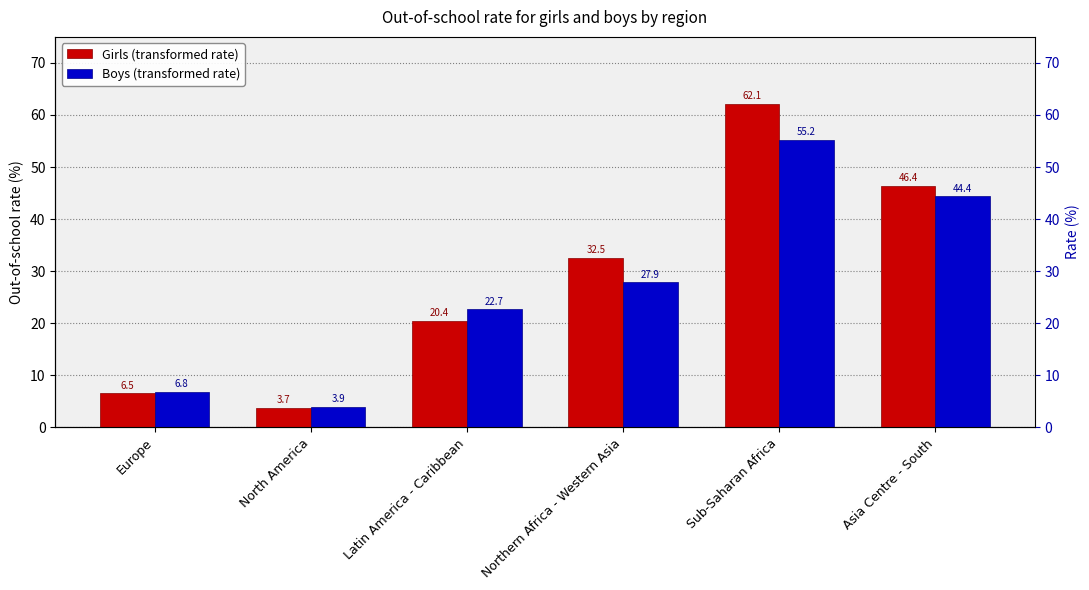

Reading left to right, what are all the values shown in this chart?

Girls: 6.5	3.7	20.4	32.5	62.1	46.4
Boys: 6.8	3.9	22.7	27.9	55.2	44.4